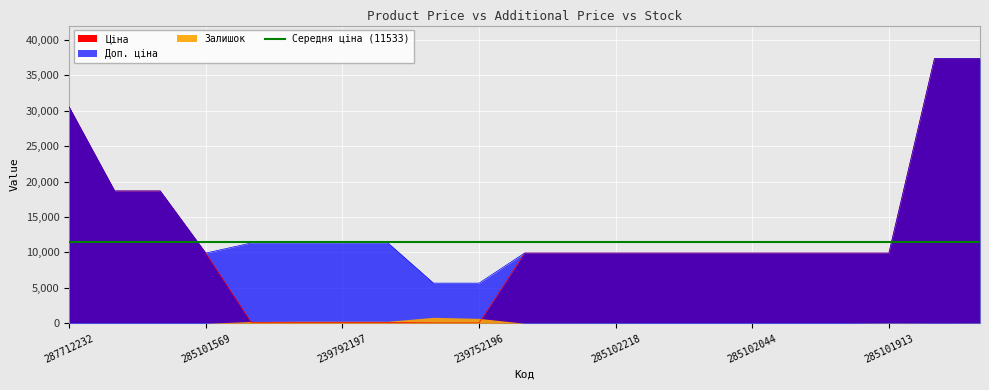

How many categories are shown in the chart?

21